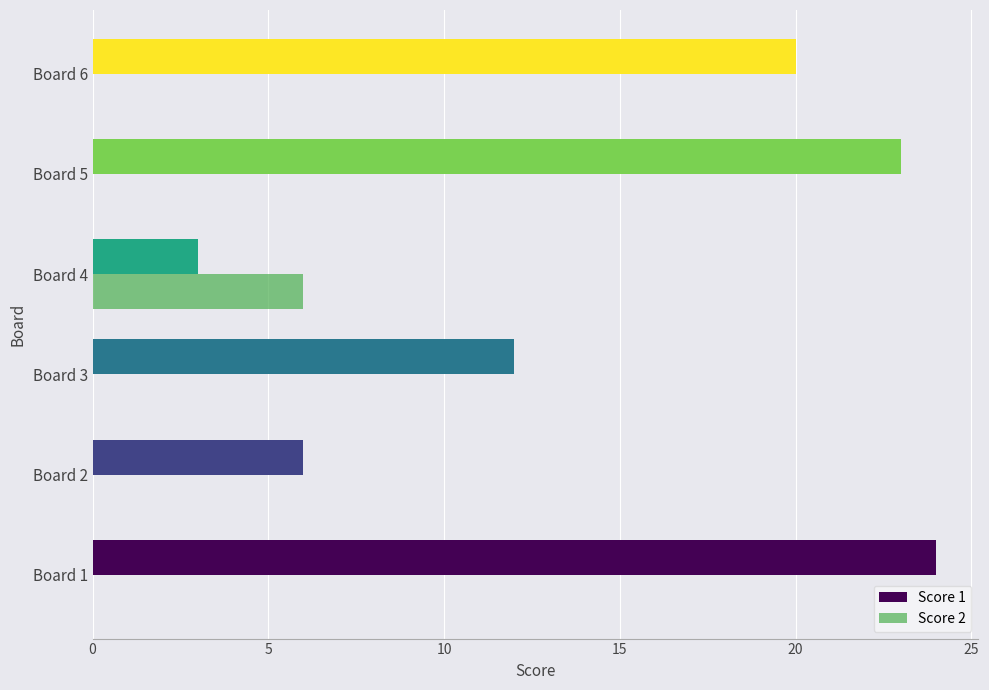

What is the sum of all Score 2 values?

6